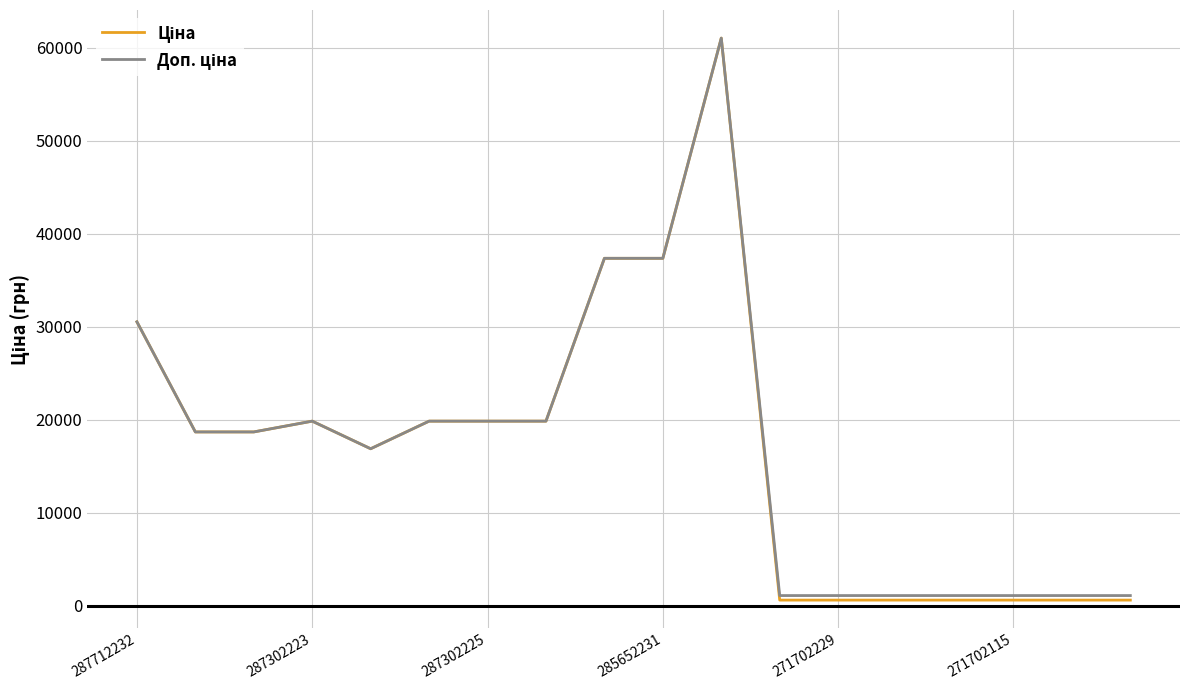

What is the maximum value shown in the chart?

61024.7